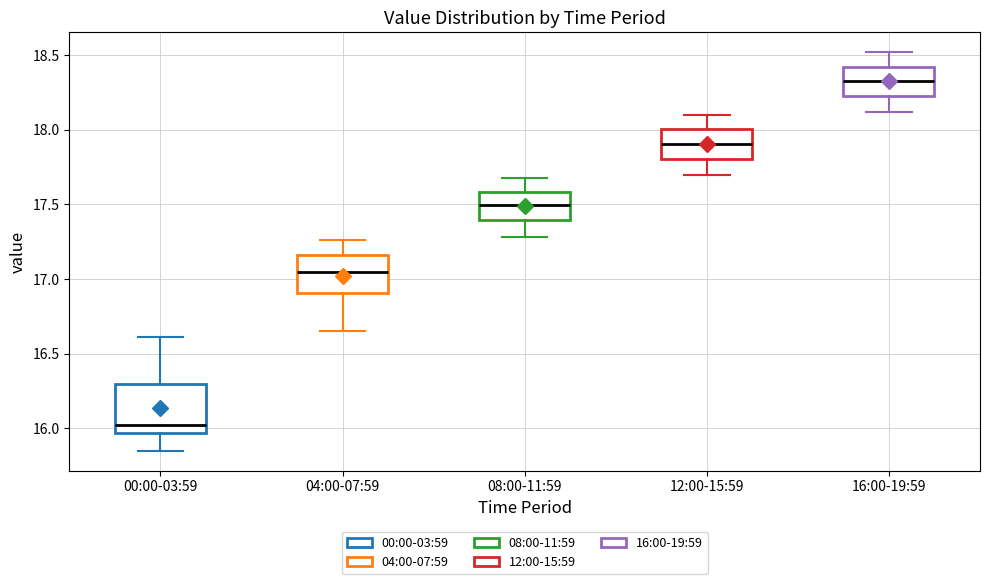

Which box's median line is the lowest?

00:00-03:59